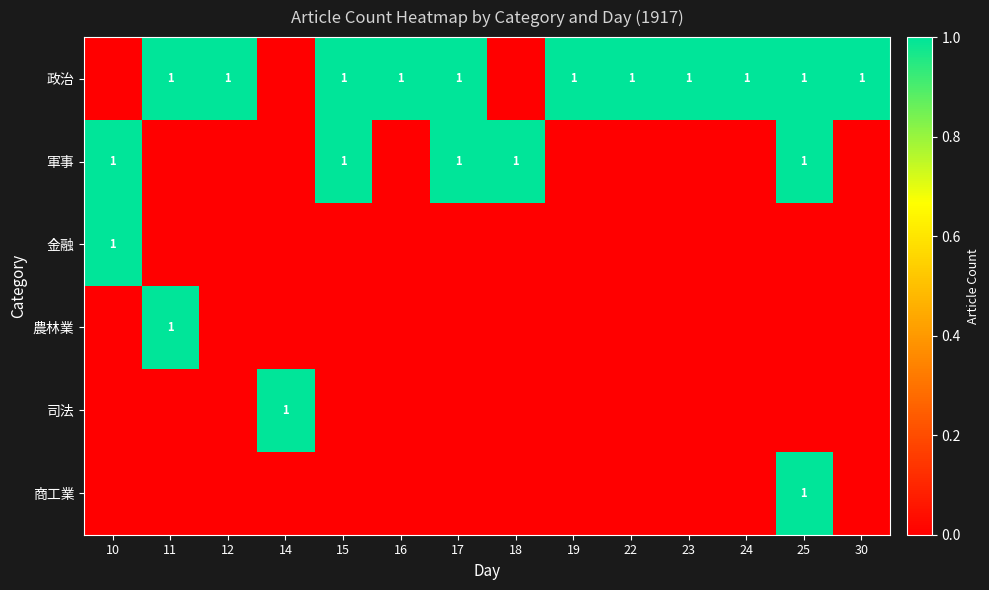

What is the difference between the highest and lowest values at 11?

1